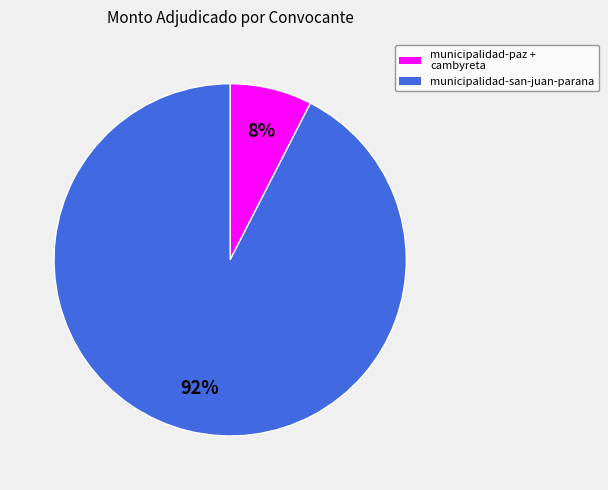

To the nearest percent, what is the average slice percentage?

50%